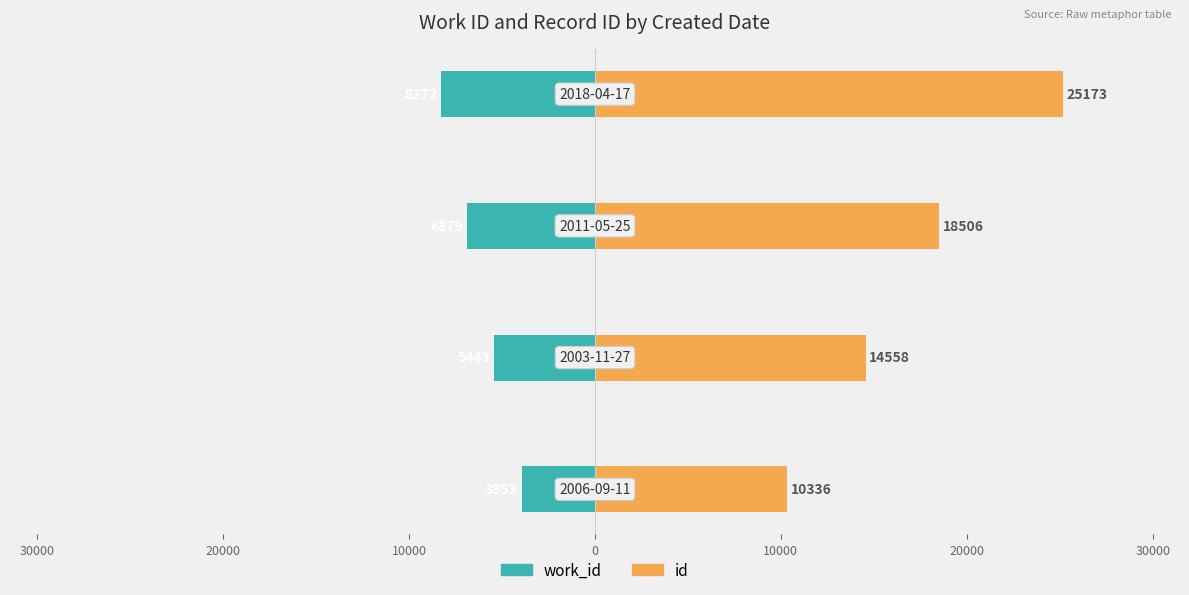

Reading left to right, what are all the values shown in this chart?

work_id: 40000=-3953	30000=-5443	20000=-6879	10000=-8272
id: 40000=10336	30000=14558	20000=18506	10000=25173